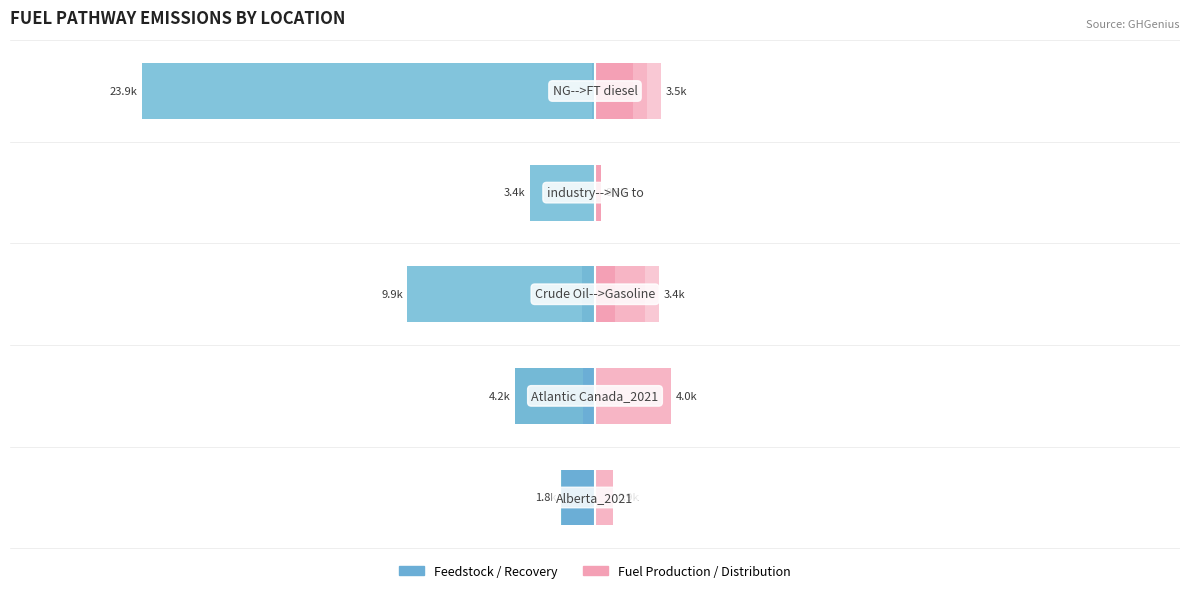

How many bars are there in each group?

6